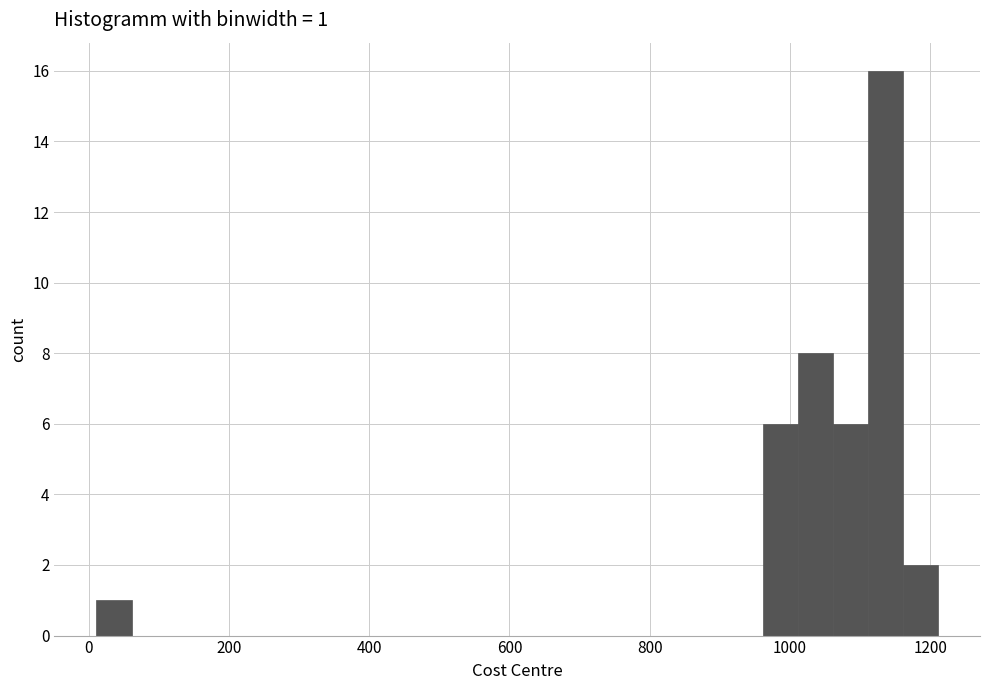

Around what value on the x-axis is the tallest bar? Give the approximate position of its centre, as read against the axis.

1140